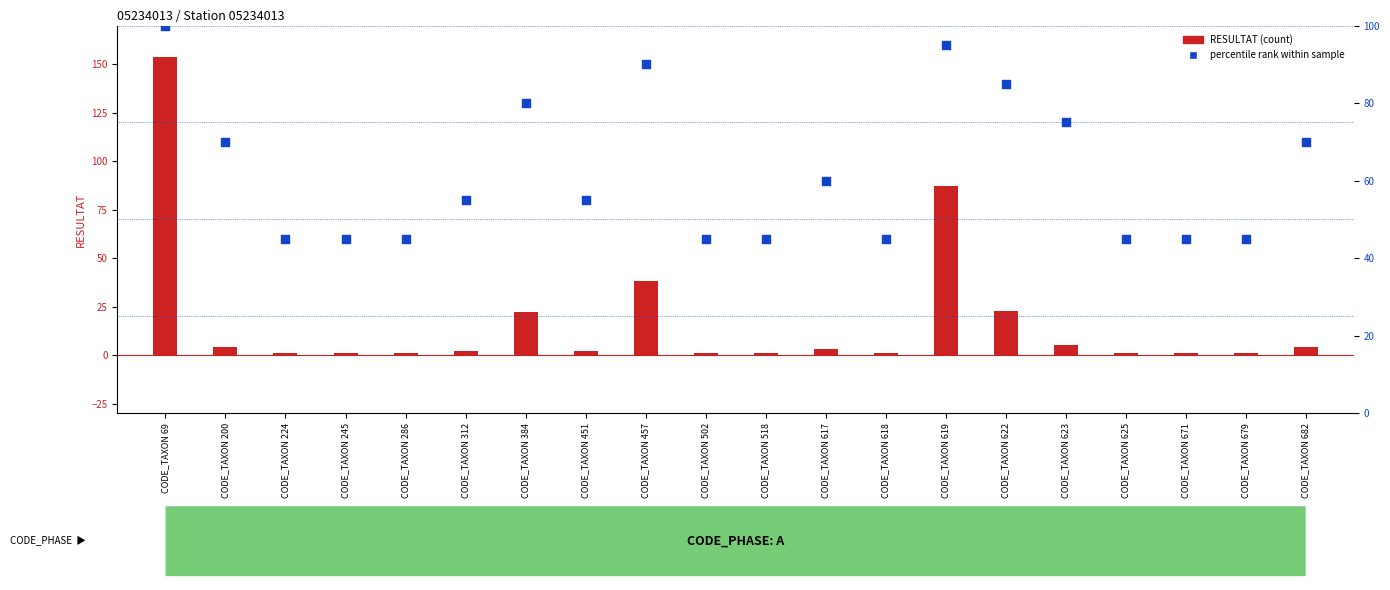

Is the value of percentile rank within sample at CODE_TAXON 224 greater than the value of RESULTAT (count) at CODE_TAXON 312?

Yes